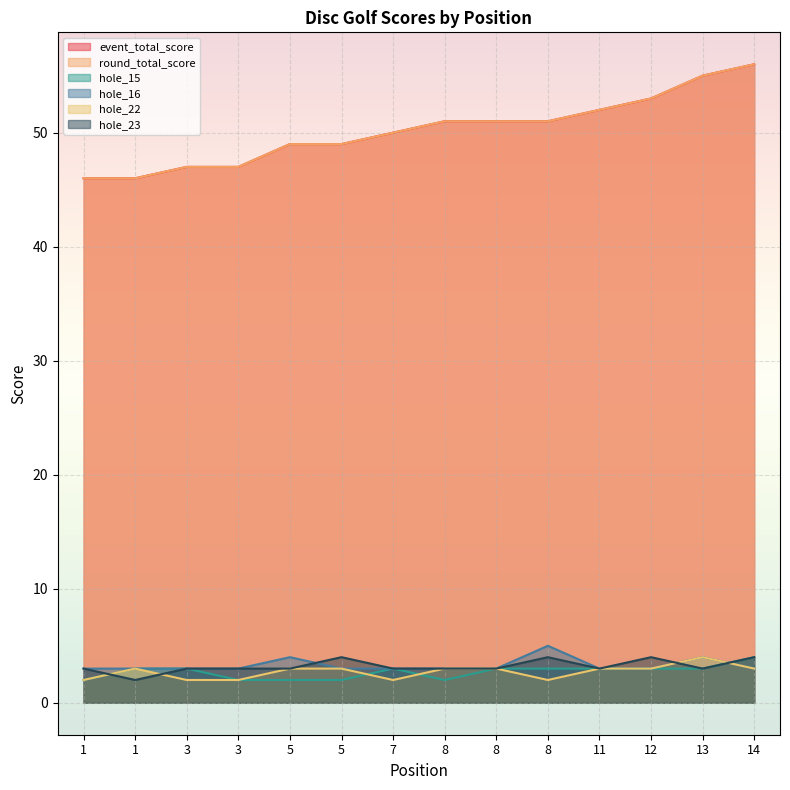

What is the value of the hole_16 point at the 12th from the left?

3